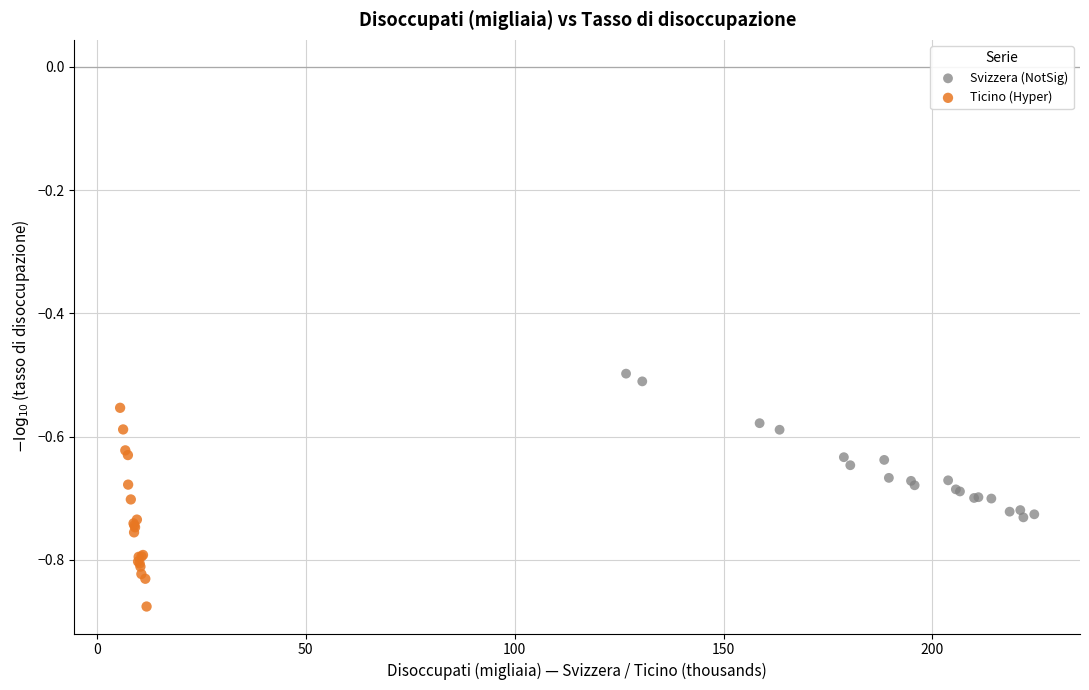

Which series contains the lowest Y value?

Ticino (Hyper)